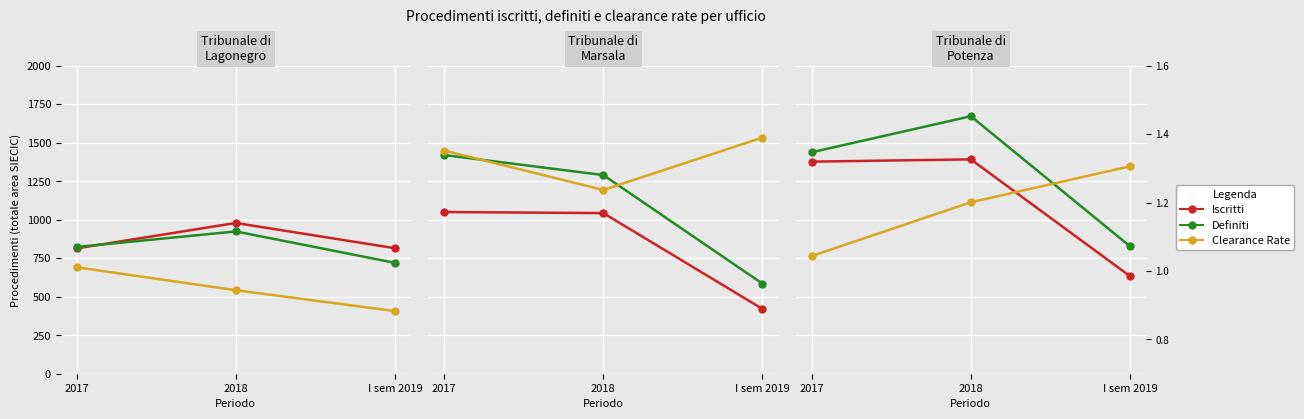

At which label does Definiti reach its peak?

2018